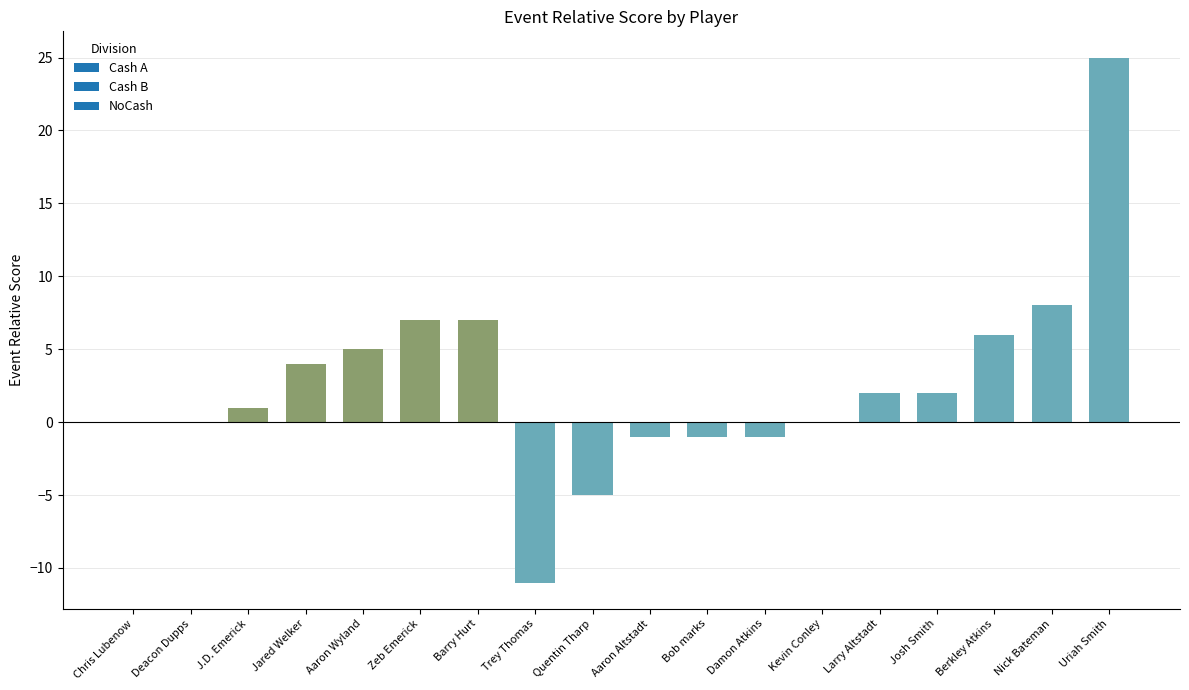

Read the value at Berkley Atkins, to the nearest 10.

10